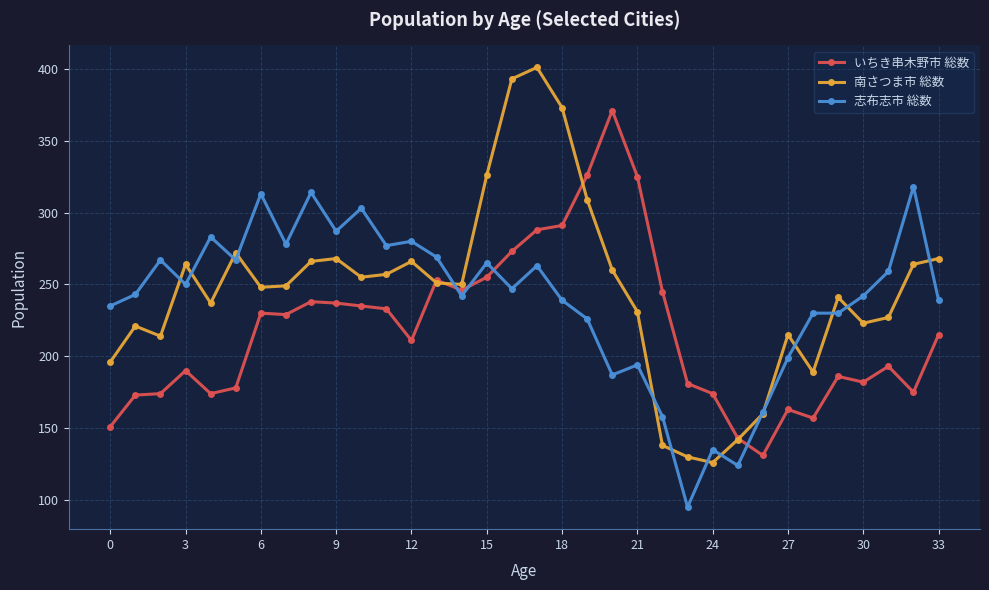

What is the minimum value shown in the chart?

95